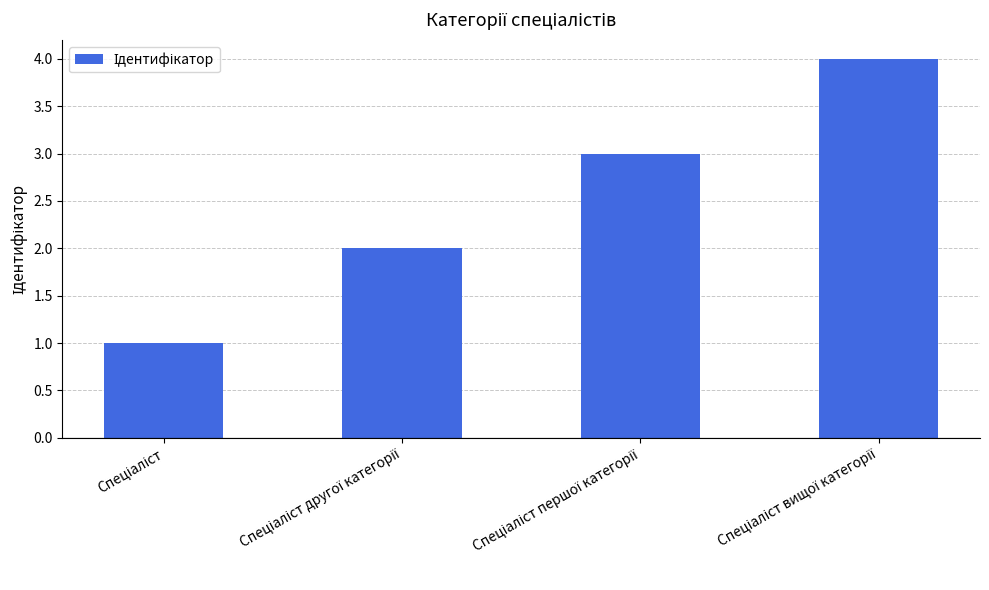

What is the sum of all values?

10